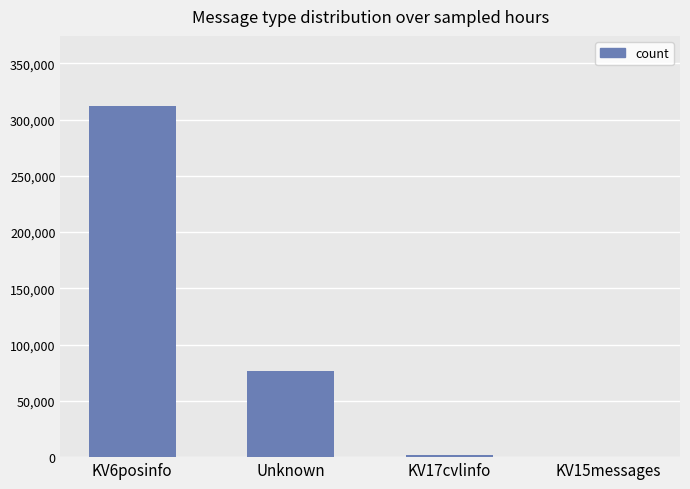

Which category has the highest value across all series?

KV6posinfo